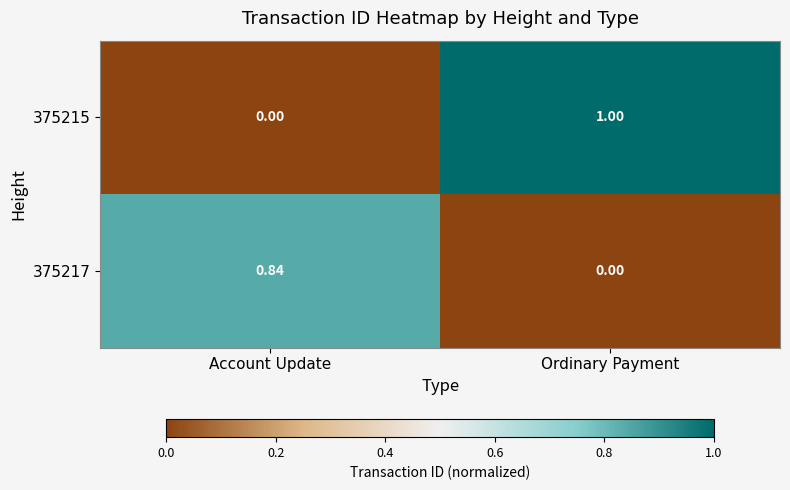

At which category is the sum across all series the highest?

Ordinary Payment